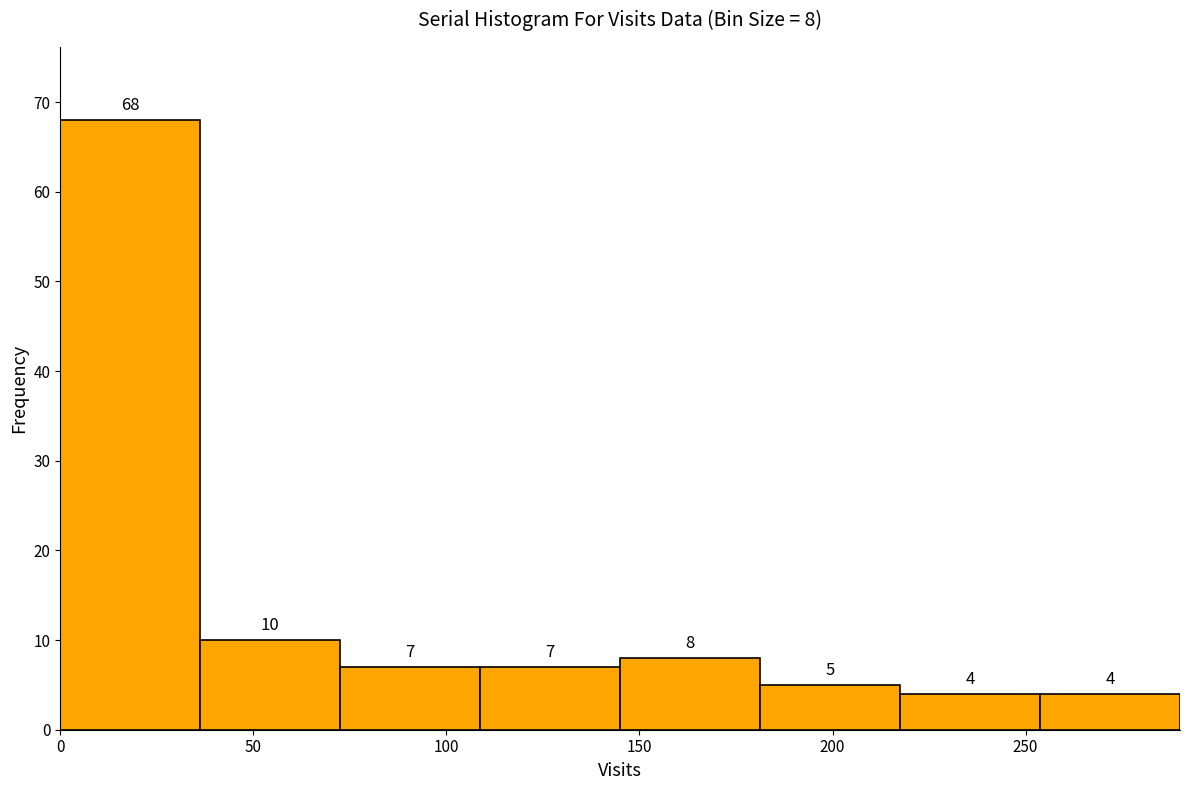

Which range on the x-axis has the tallest bar?

0 to 35